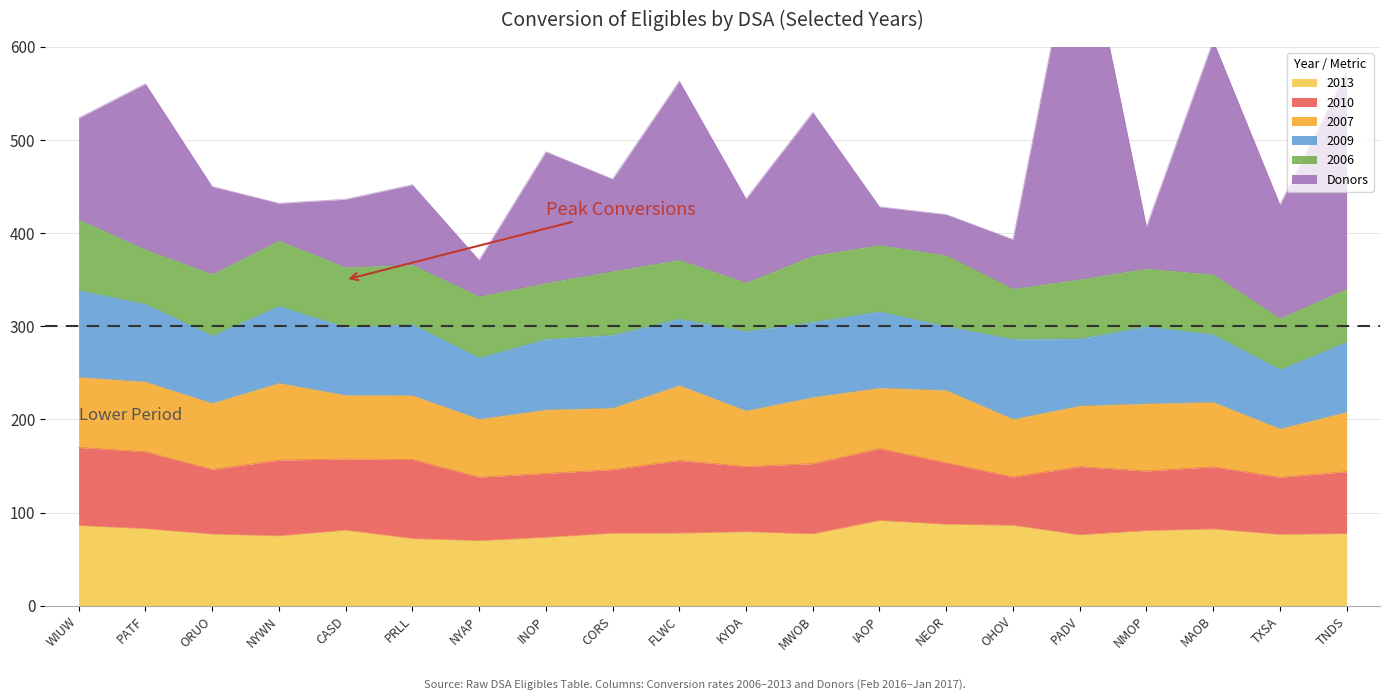

Which series ends up on top after the final intersection of 2010 and Donors?

Donors